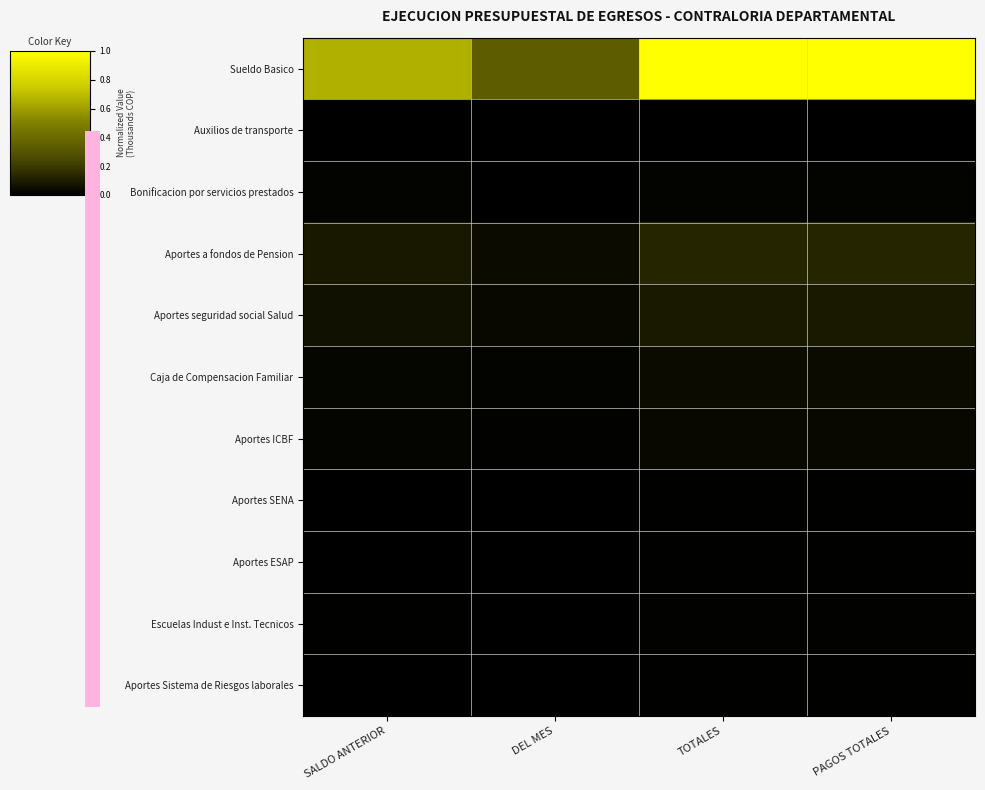

List the series in order of their peak value, highest first.

Sueldo Basico, Aportes a fondos de Pension, Aportes seguridad social Salud, Caja de Compensacion Familiar, Aportes ICBF, Bonificacion por servicios prestados, Escuelas Indust e Inst. Tecnicos, Aportes Sistema de Riesgos laborales, Aportes SENA, Aportes ESAP, Auxilios de transporte